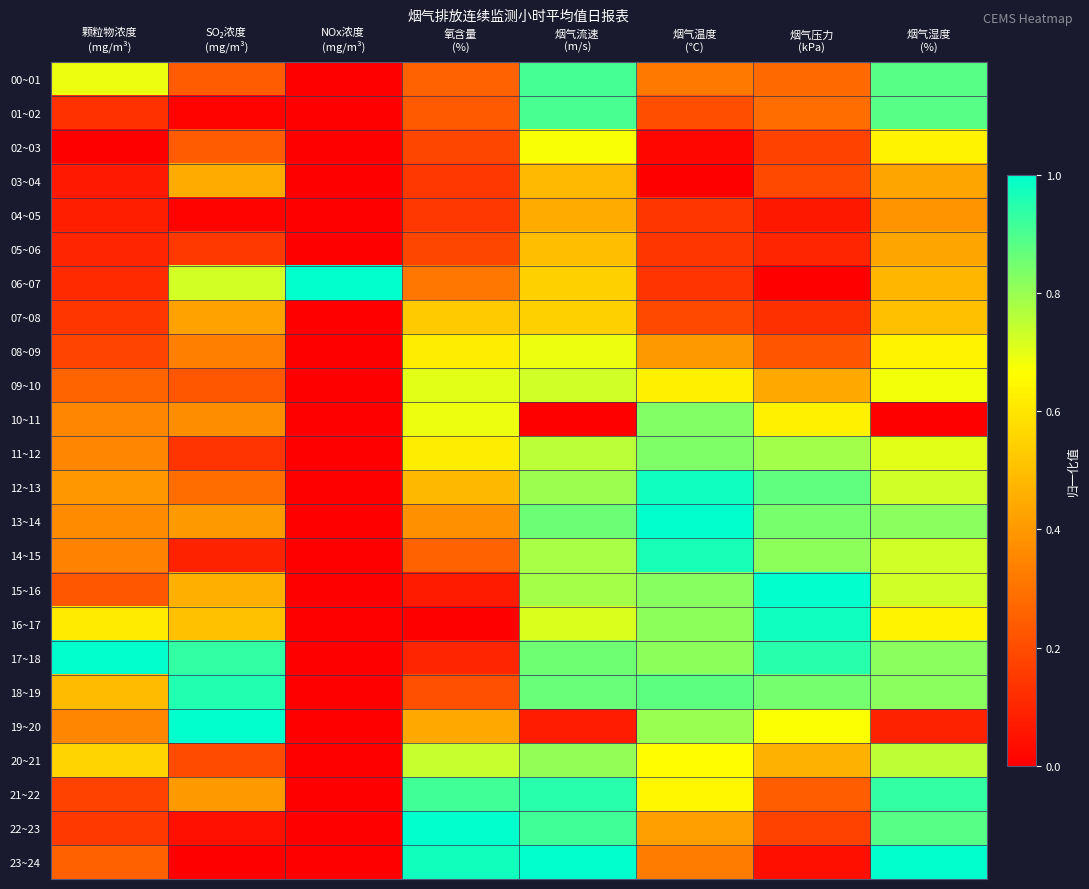

Rank the series at 颗粒物浓度 (mg/m³) from lowest to highest value.

02~03, 03~04, 04~05, 05~06, 06~07, 01~02, 07~08, 22~23, 21~22, 08~09, 15~16, 23~24, 09~10, 14~15, 10~11, 11~12, 19~20, 13~14, 12~13, 18~19, 20~21, 16~17, 00~01, 17~18